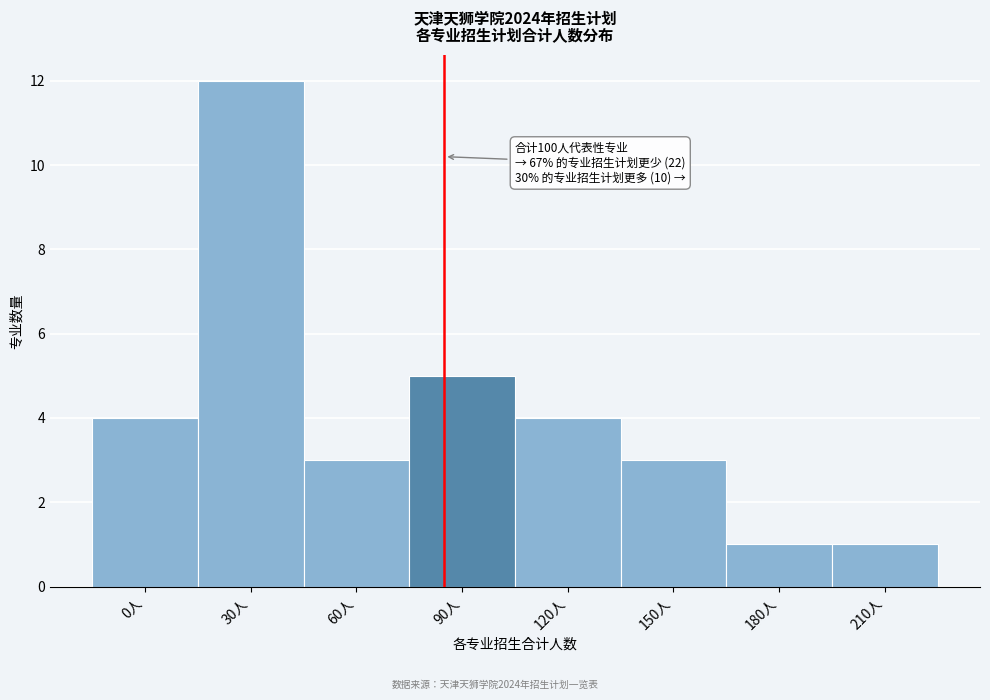

Reading left to right, extract all data points from this chart.

4	12	3	5	4	3	1	1